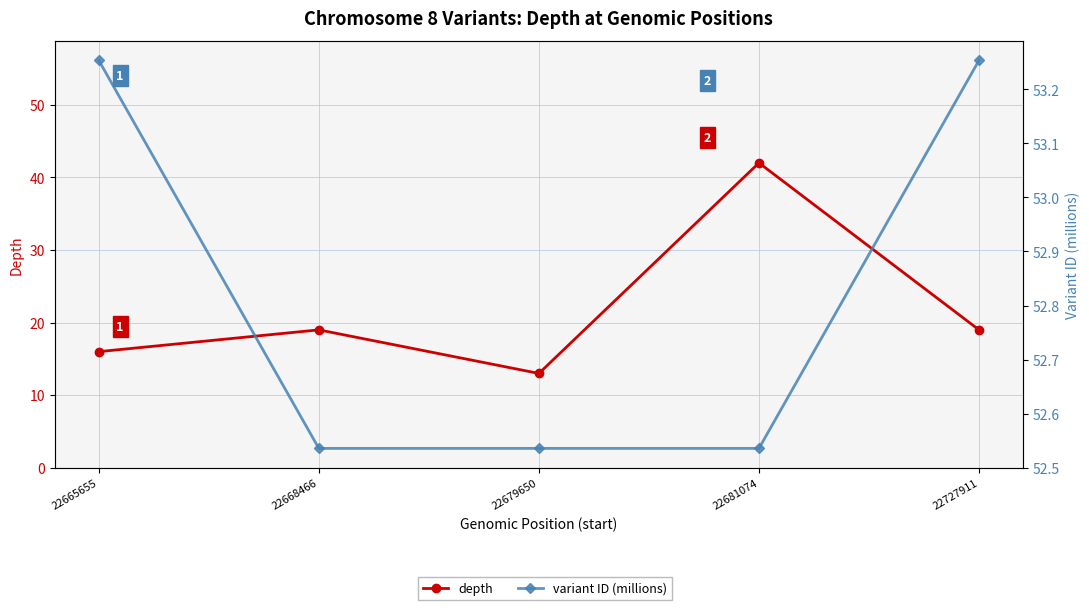

Where is depth nearest to the value 27?

22668466